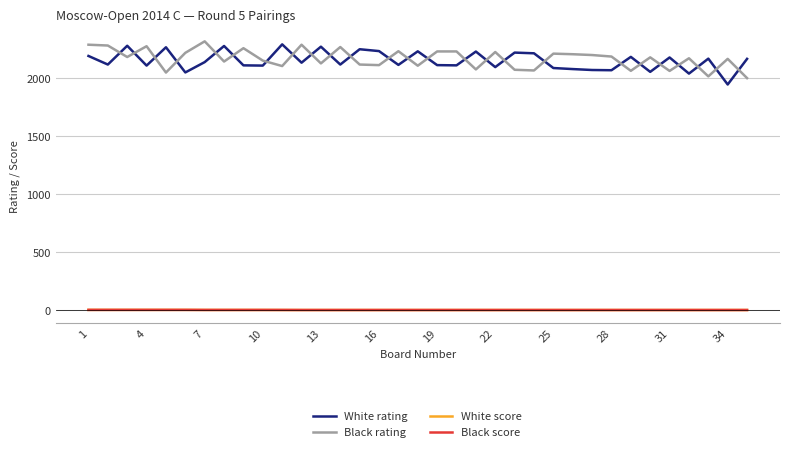

After their last crossing, which series has the higher values: Black rating or White rating?

White rating